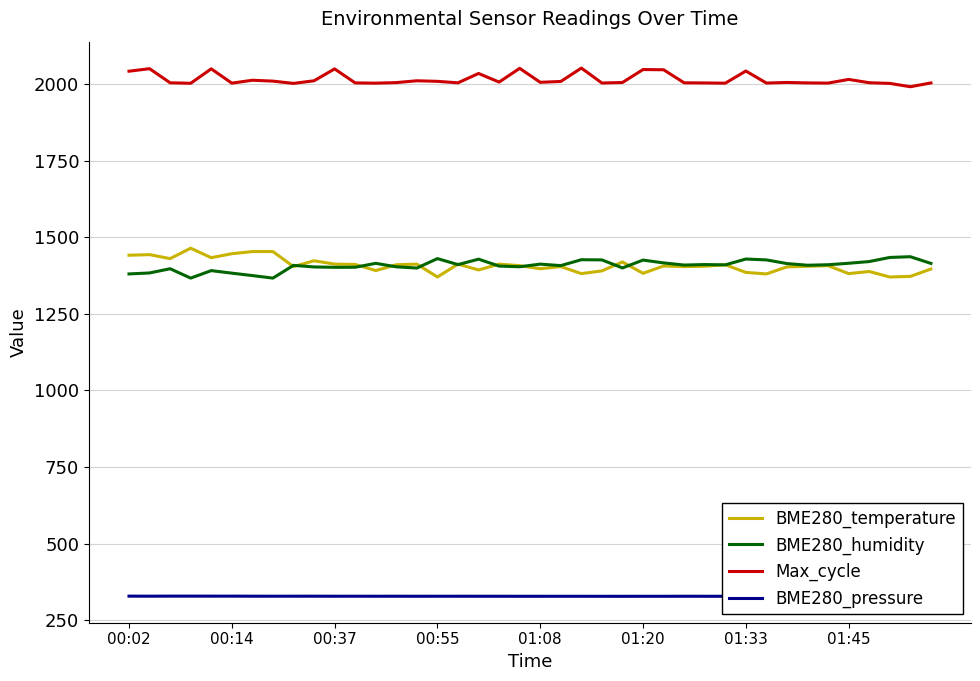

What is the maximum value shown in the chart?

2051.8